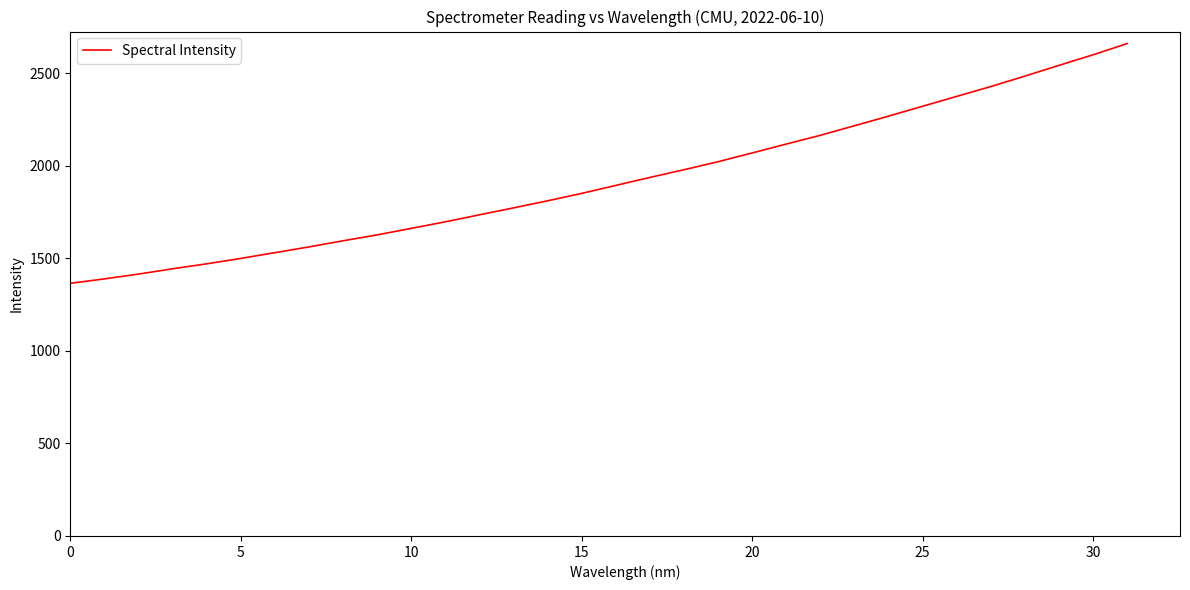

Reading left to right, transcribe all the data shown in this chart.

1364.6	1388.7	1414.5	1443.3	1469.9	1499.3	1530.3	1561.3	1594.5	1626.4	1661.6	1697.0	1734.7	1772.2	1810.4	1850.4	1893.4	1936.7	1978.2	2021.6	2068.8	2116.9	2164.3	2215.8	2267.8	2321.1	2374.4	2427.7	2483.9	2542.1	2599.1	2660.0